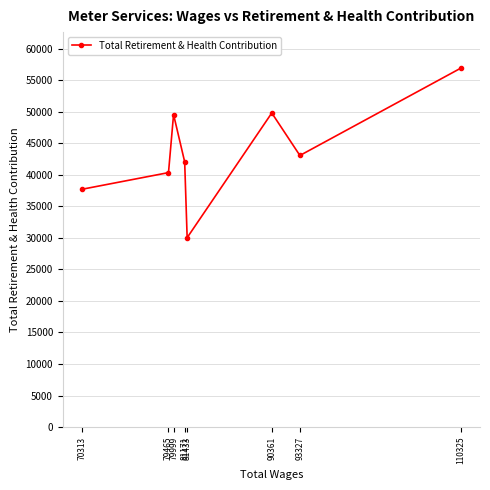

What is the ratio of the value at 70313 to the value at 81433?

1.3